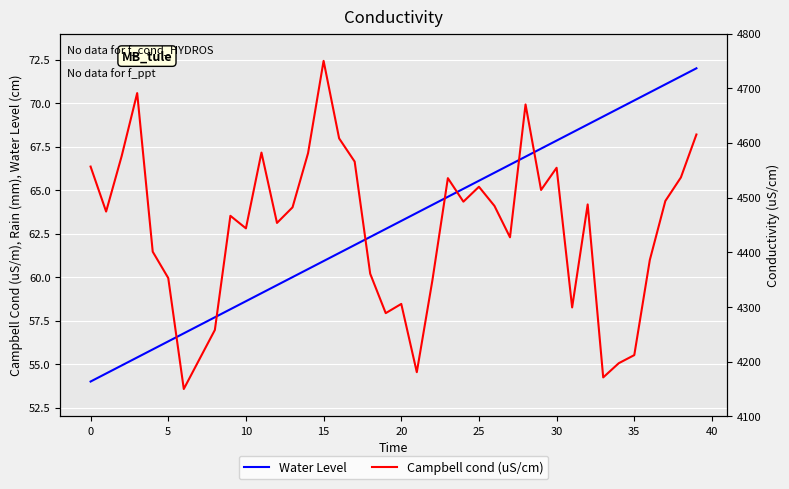

True or false: Water Level and Campbell cond (uS/cm) cross at least once.

False